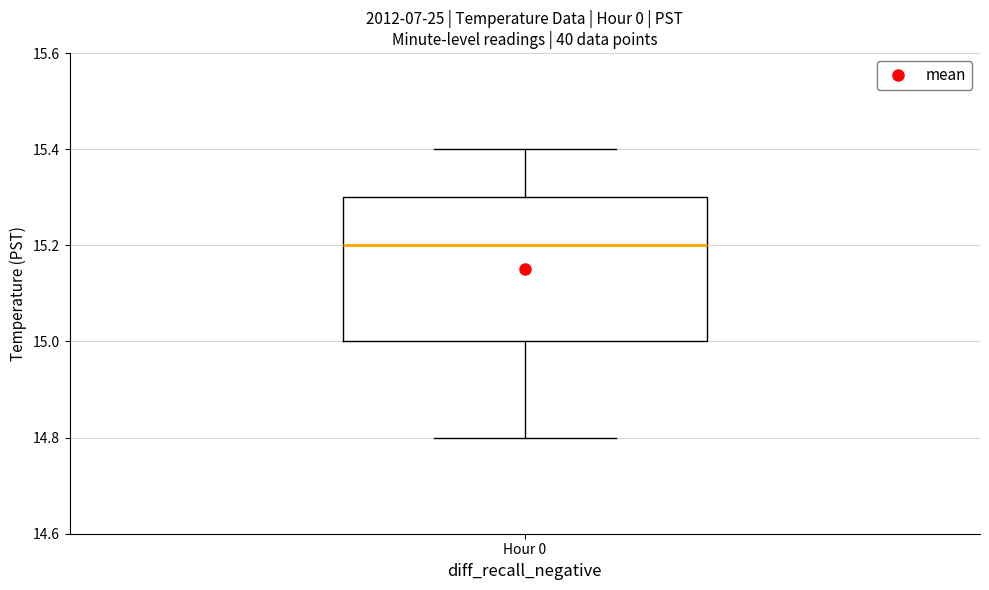

Where does the lower whisker of the box for Hour 0 end on the y-axis? The values are not printed on the chart, so give them approximately, as read against the axis.

14.8